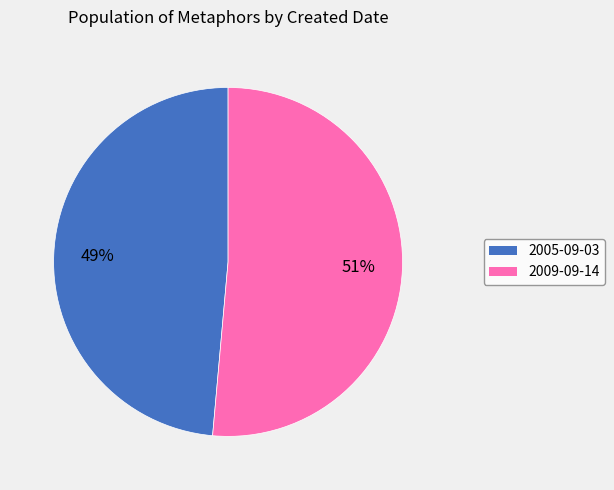

The 2005-09-03 slice represents 49% of the pie. True or false?

True